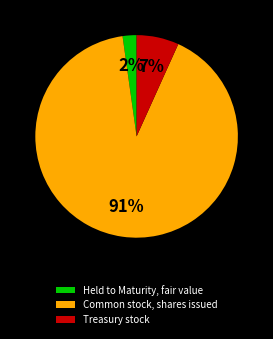

Which category has the biggest portion of the pie?

Common stock, shares issued